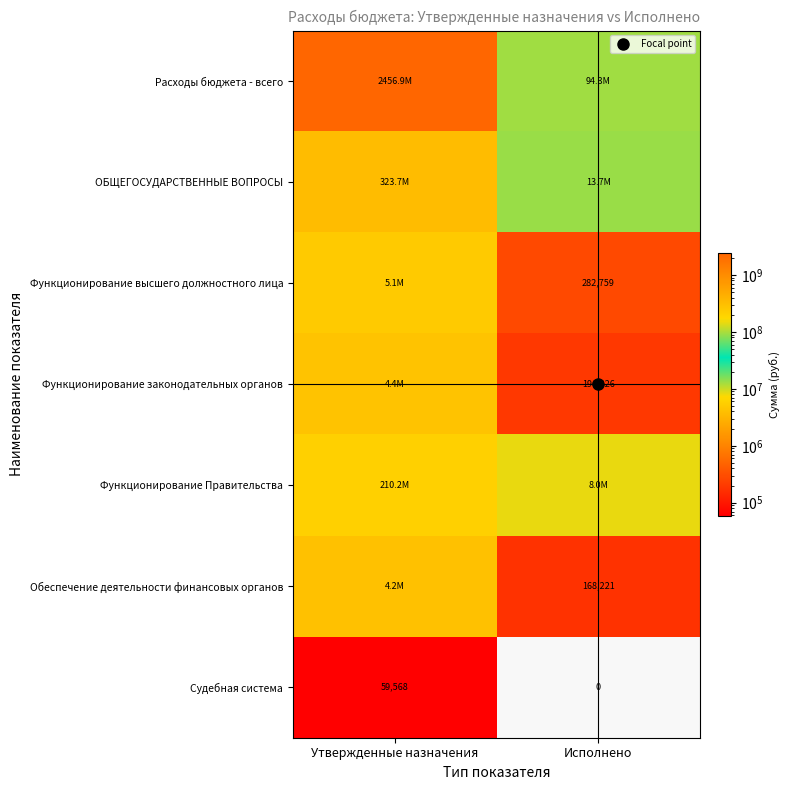

Which has a higher value, Утвержденные назначения or Исполнено?

Утвержденные назначения